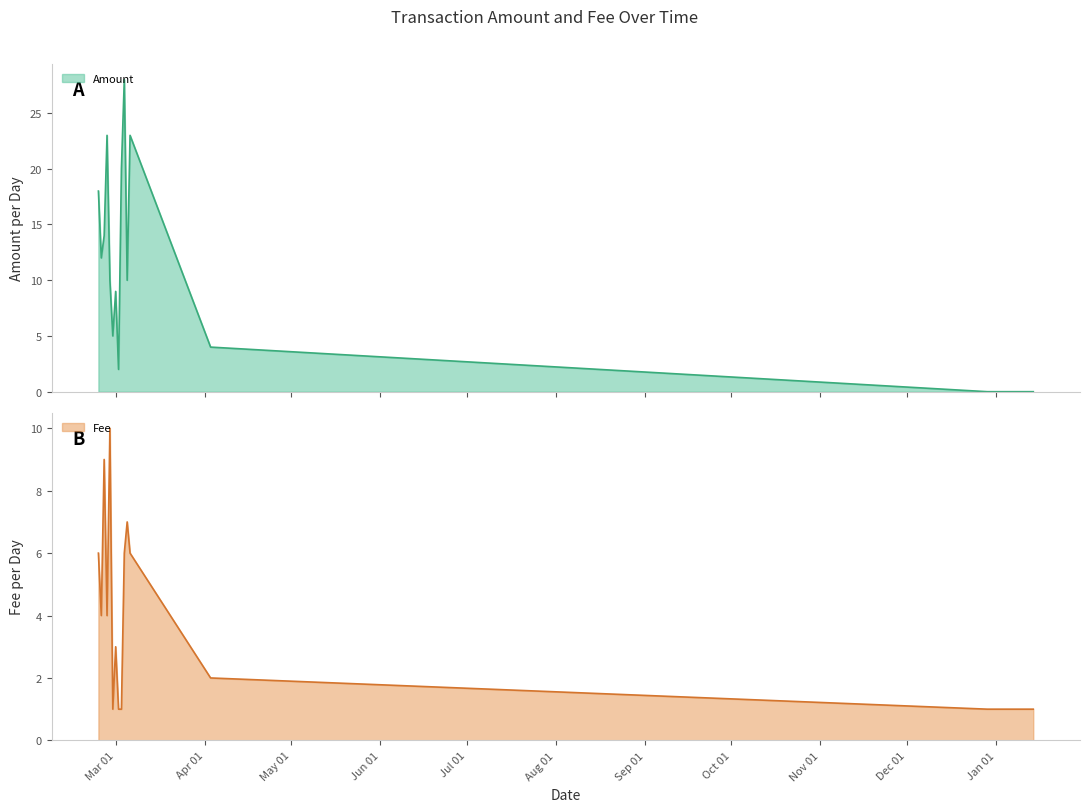

Count the Fee values in the range 1 to 6.

12